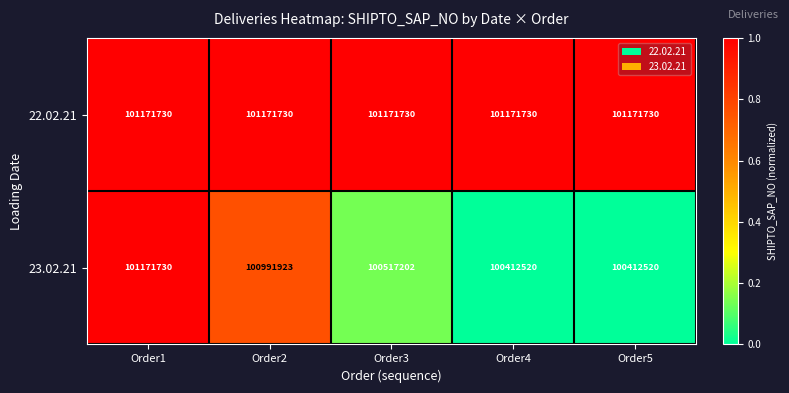

Read the 23.02.21 value at Order5.

100412520